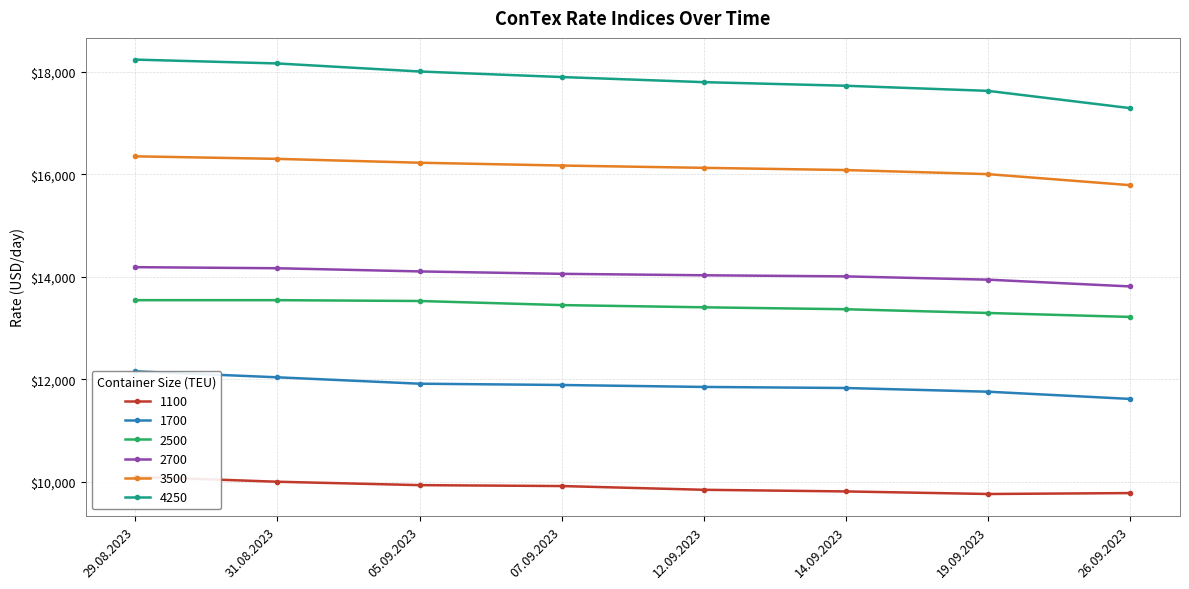

Is it true that 2500 equals 13525 at 05.09.2023?

True